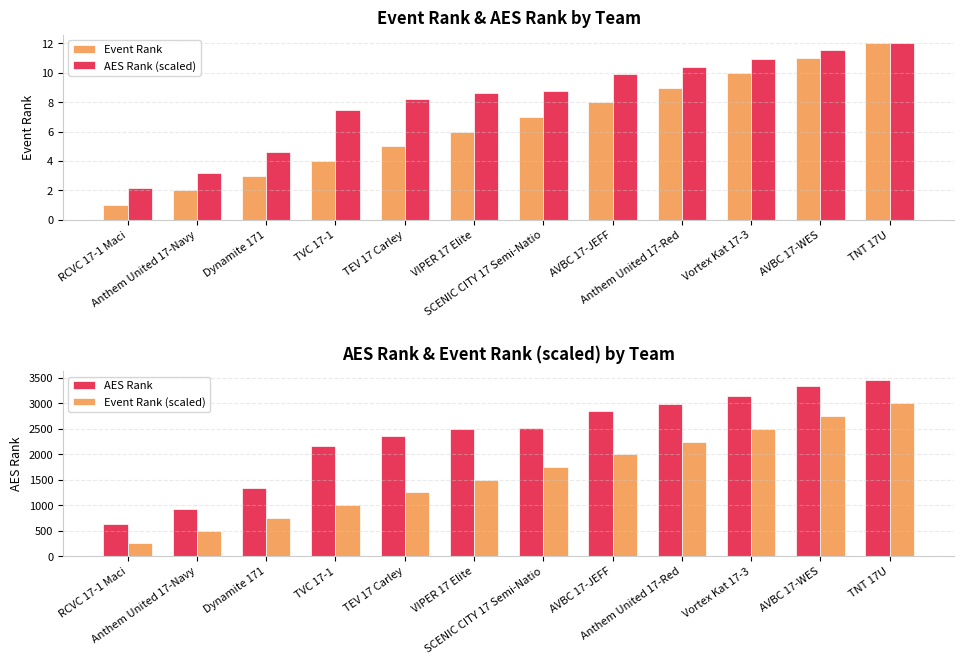

Which category has the lowest value in the AES Rank series?

RCVC 17-1 Maci